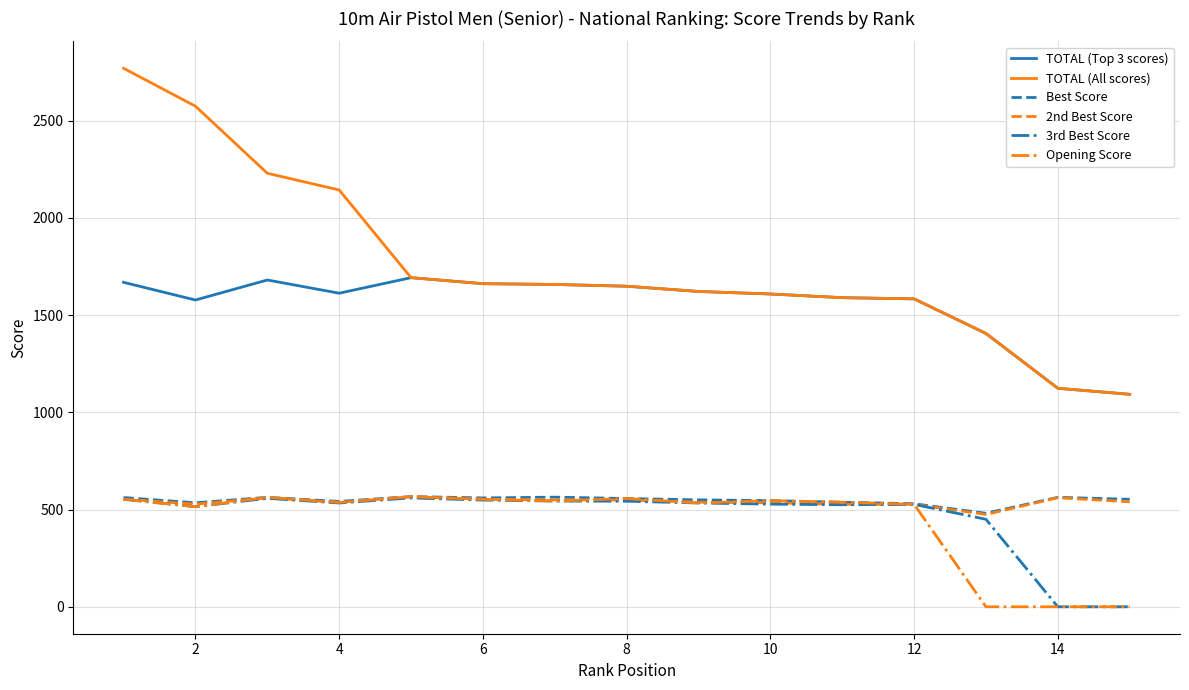

Which series has the largest total across all categories?

TOTAL (All scores)